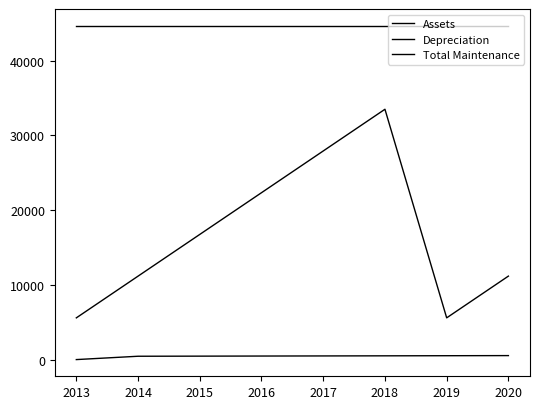

How many categories are shown in the chart?

8